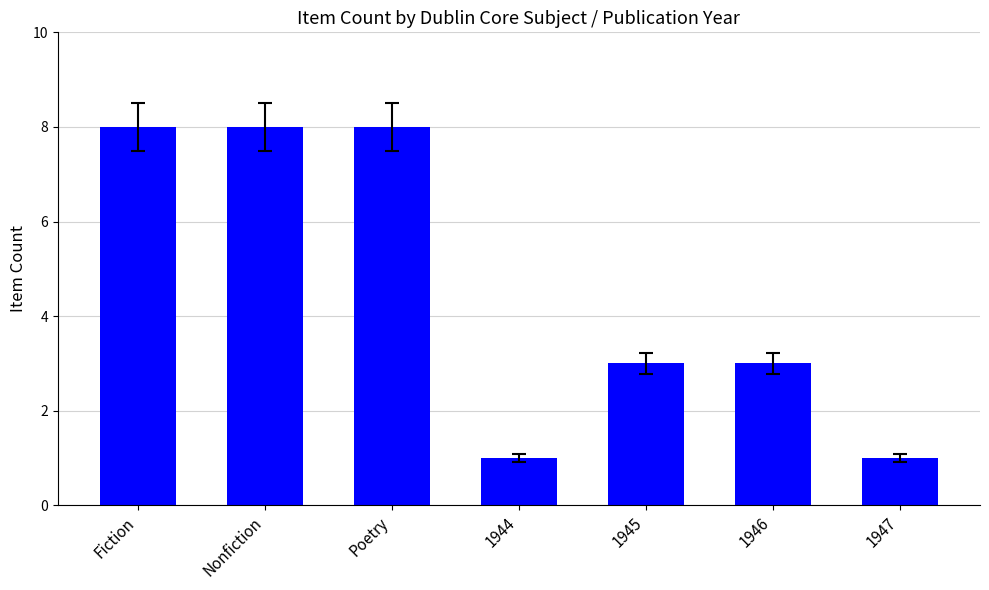

How many values are between 1 and 8?

7